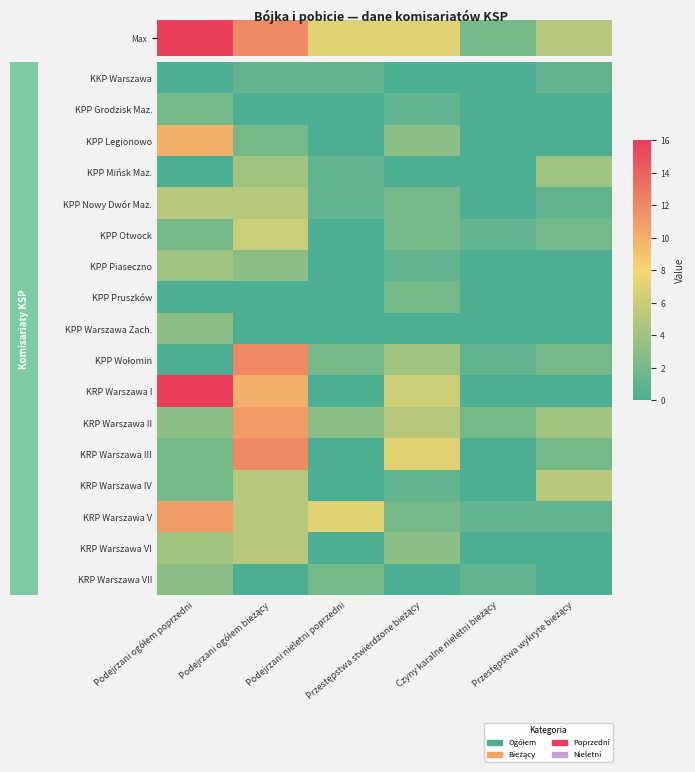

Rank the series by their maximum value, from highest to lowest.

Max, KRP Warszawa I, KPP Wołomin, KRP Warszawa III, KRP Warszawa II, KRP Warszawa V, KPP Legionowo, KPP Otwock, KPP Nowy Dwór Maz., KRP Warszawa IV, KRP Warszawa VI, KPP Mińsk Maz., KPP Piaseczno, KPP Warszawa Zach., KRP Warszawa VII, KPP Grodzisk Maz., KPP Pruszków